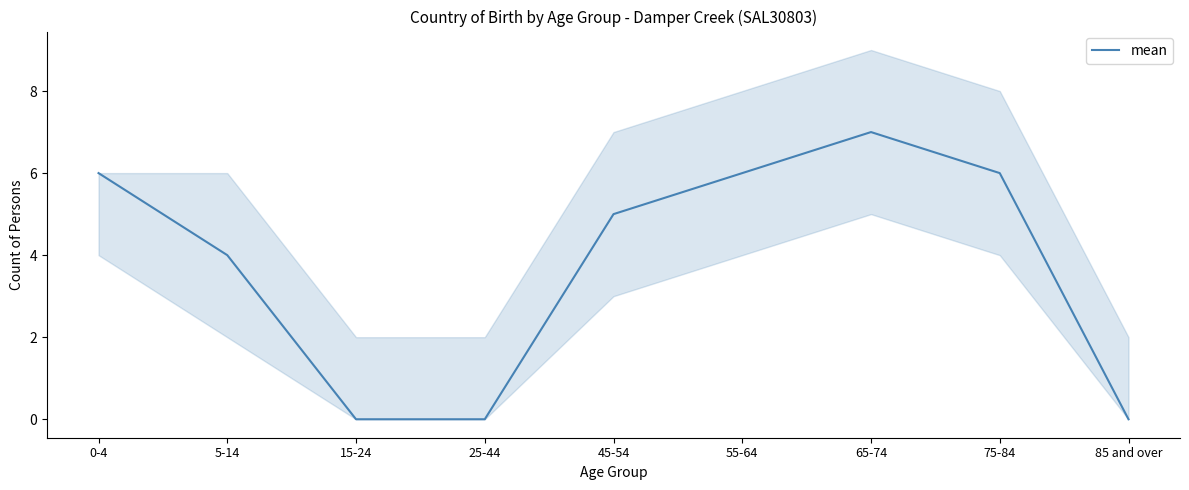

Reading left to right, list all the values displayed in this chart.

0-4=6	5-14=4	15-24=0	25-44=0	45-54=5	55-64=6	65-74=7	75-84=6	85 and over=0